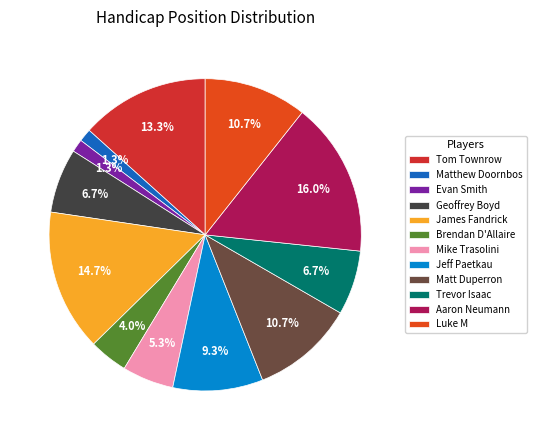

To the nearest percent, what is the difference between the largest and smallest slice percentages?

15%